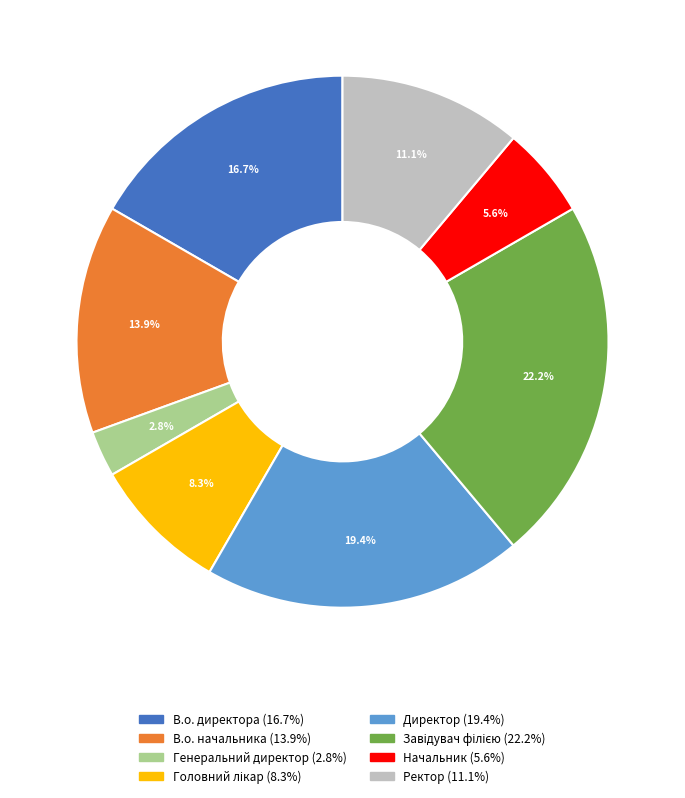

Which slice is the smallest?

Генеральний директор